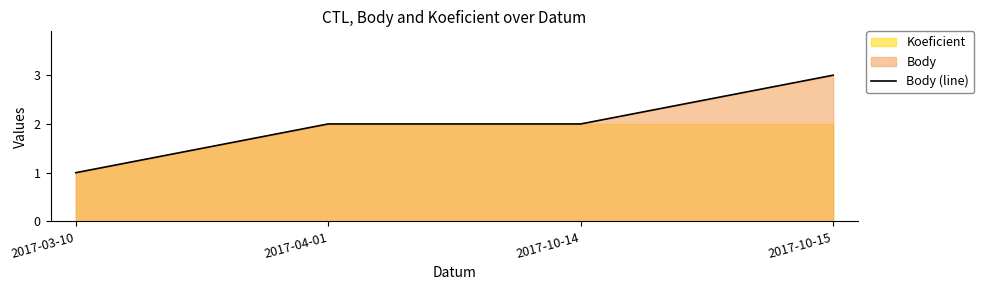

True or false: the data shows 1 at 2017-04-01.

False